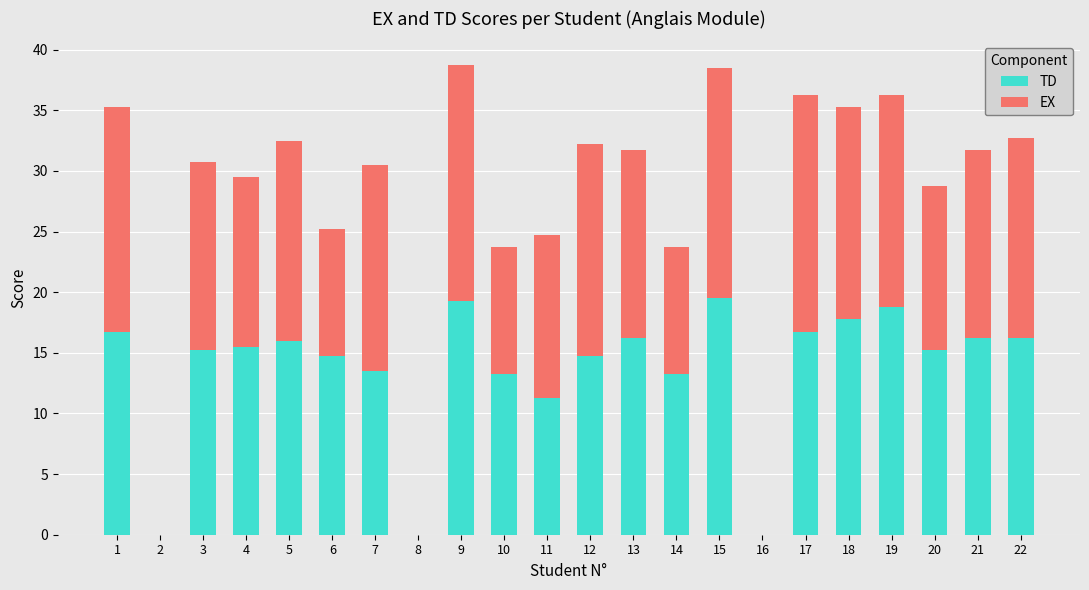

Where is TD nearest to the value 9?

11